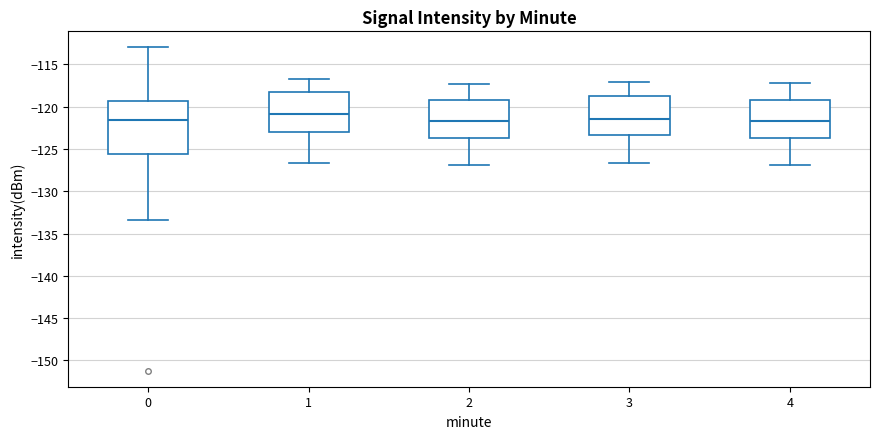

Which box is the tallest, from its lower edge to its upper edge?

0